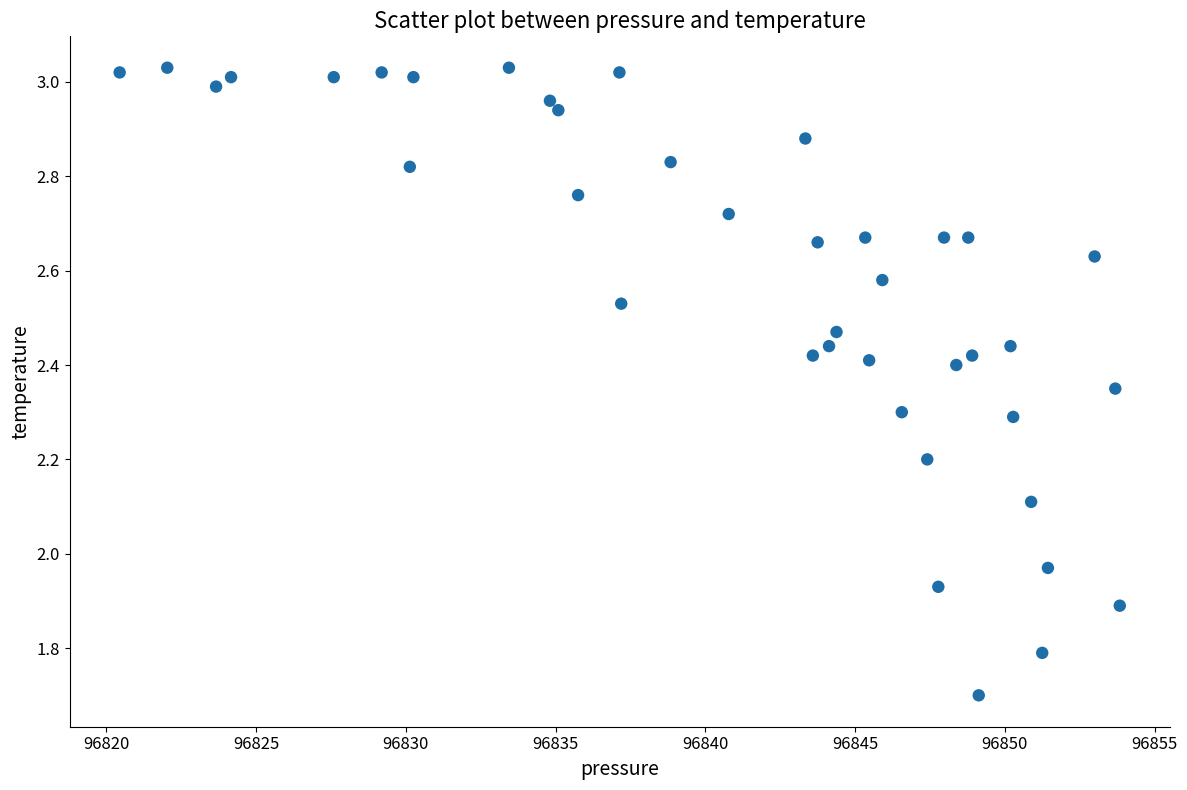

What is the range of X values (max minus min)?

33.4